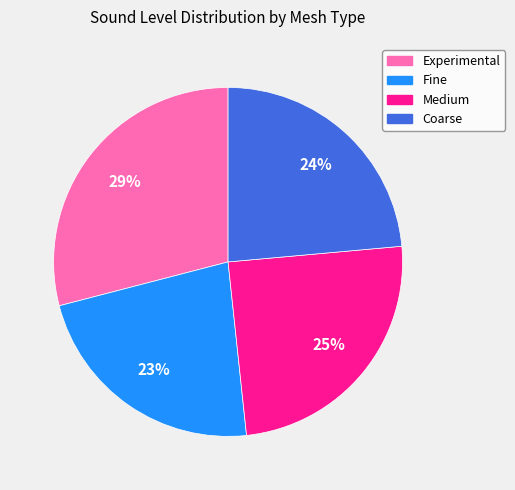

To the nearest percent, what is the difference between the Fine and Experimental slice percentages?

6%